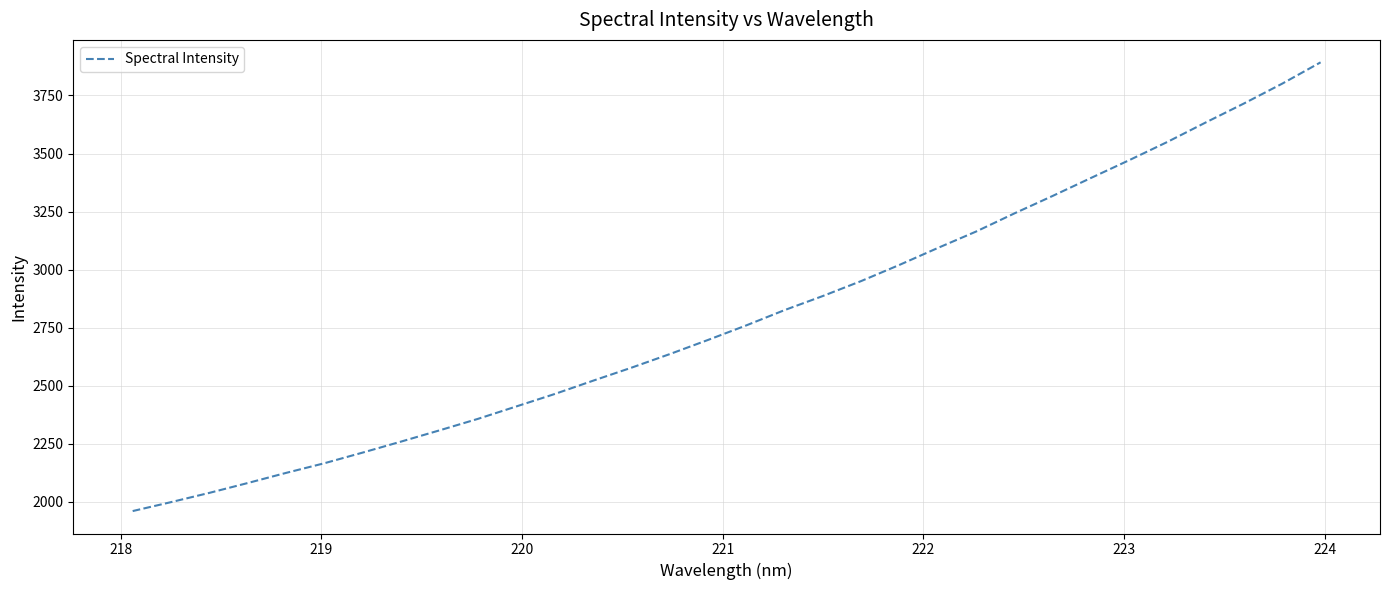

Does the chart have visible grid lines?

Yes